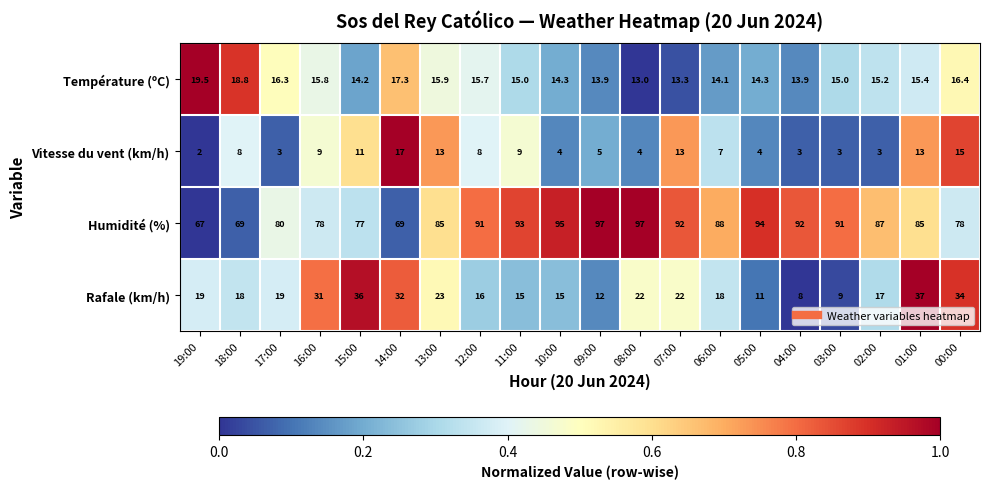

What is the lowest value of the Température (ºC) series?

13.0